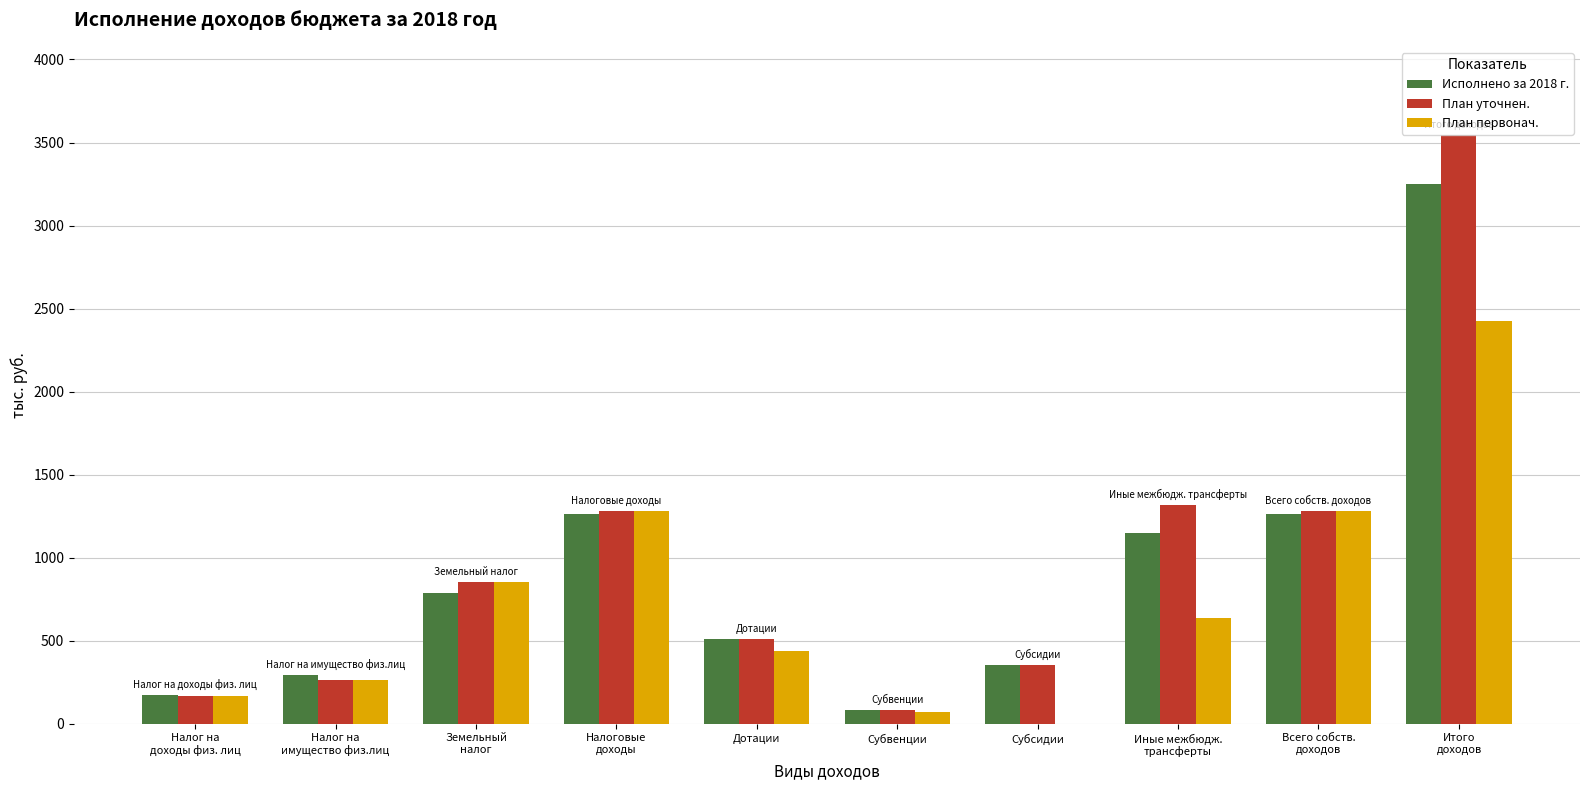

What is the sum of all План уточнен. values?

9653.4